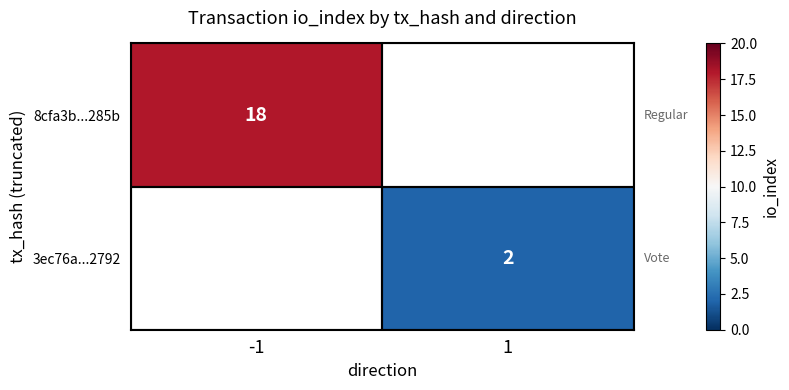

Is the value of 8cfa3b...285b at -1 greater than the value of 3ec76a...2792 at 1?

Yes